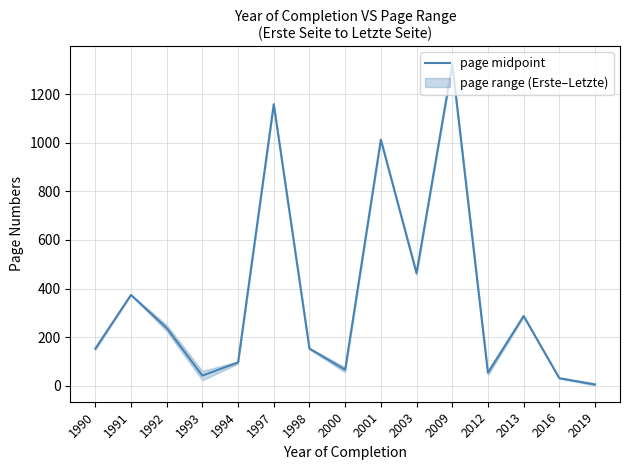

At which category does the data reach its first local valley?

1993